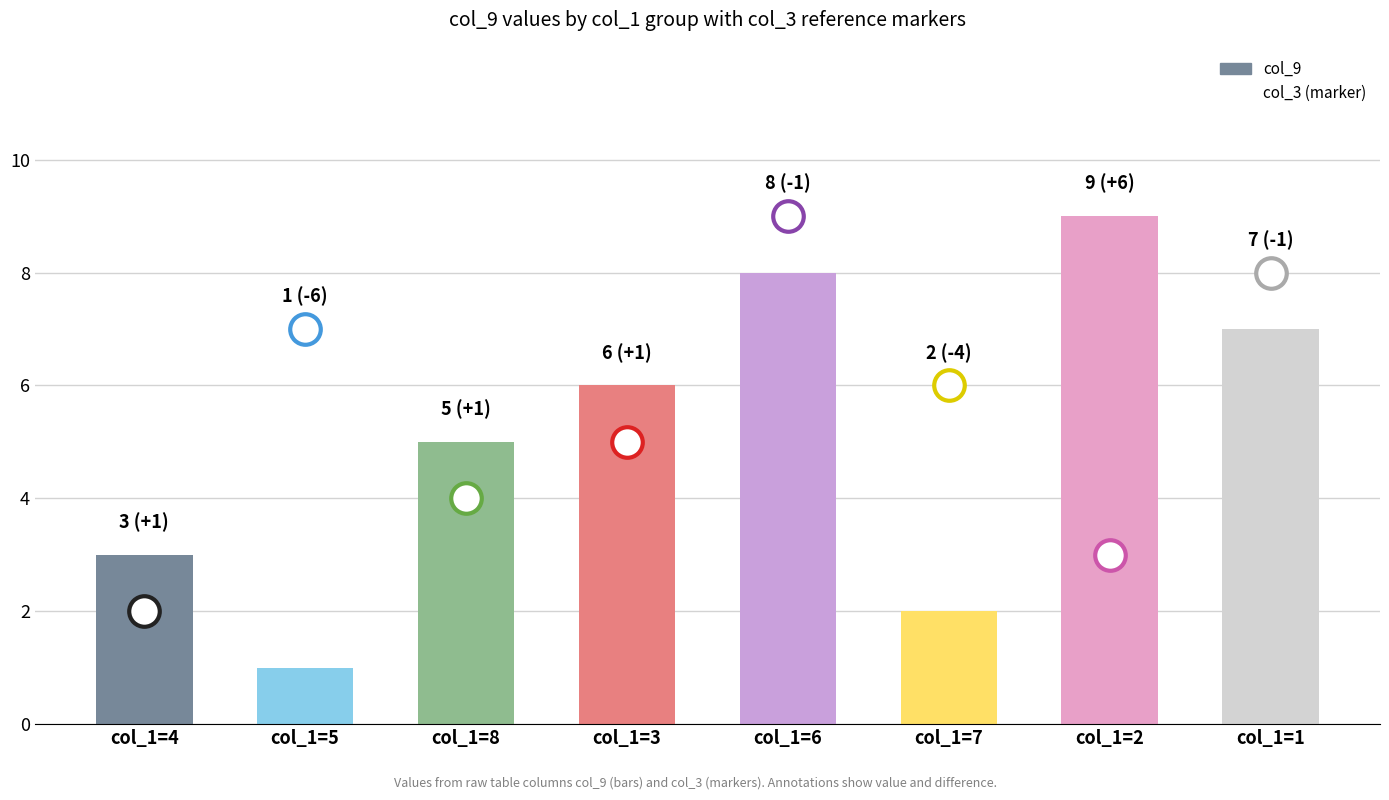

Are the bars horizontal?

No